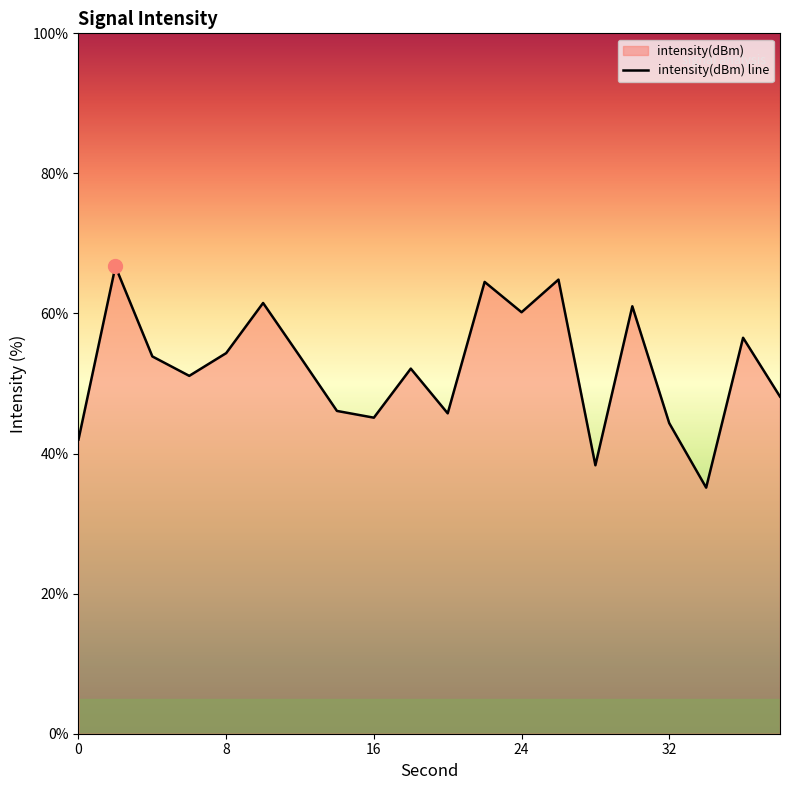

List the labels in order of value, smallest first.

34, 28, 0, 32, 16, 20, 14, 38, 6, 18, 12, 4, 8, 36, 24, 30, 10, 22, 26, 2